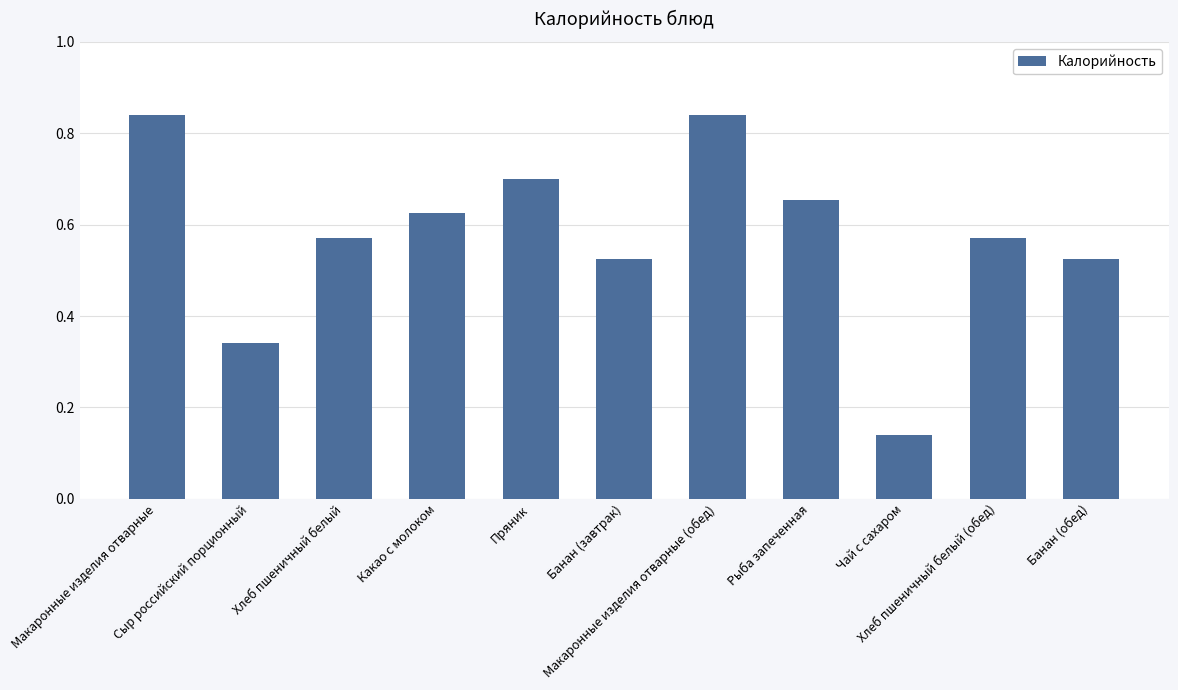

What is the sum of all values?

6.3